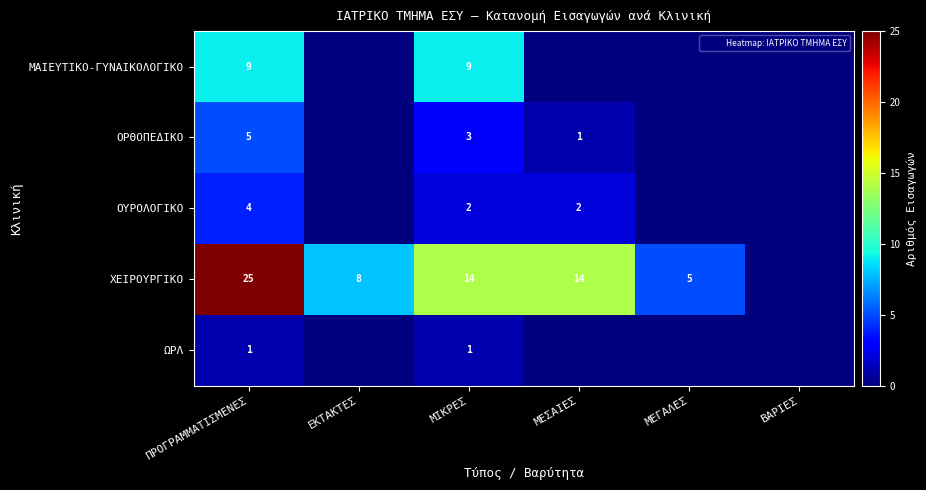

What is the difference between the ΩΡΛ values at ΜΕΓΑΛΕΣ and ΠΡΟΓΡΑΜΜΑΤΙΣΜΕΝΕΣ?

1